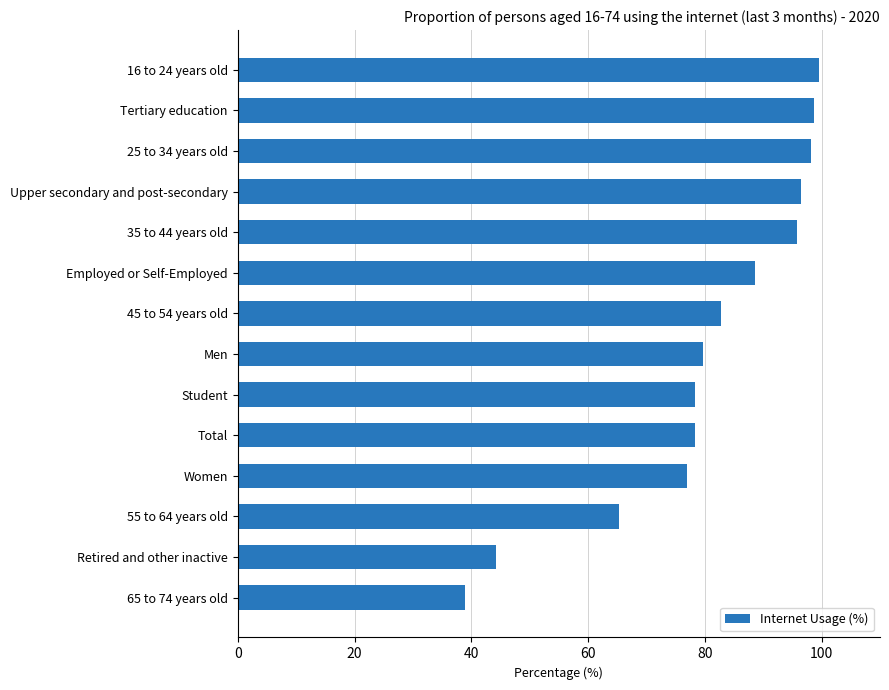

What is the sum of all values?

1121.6